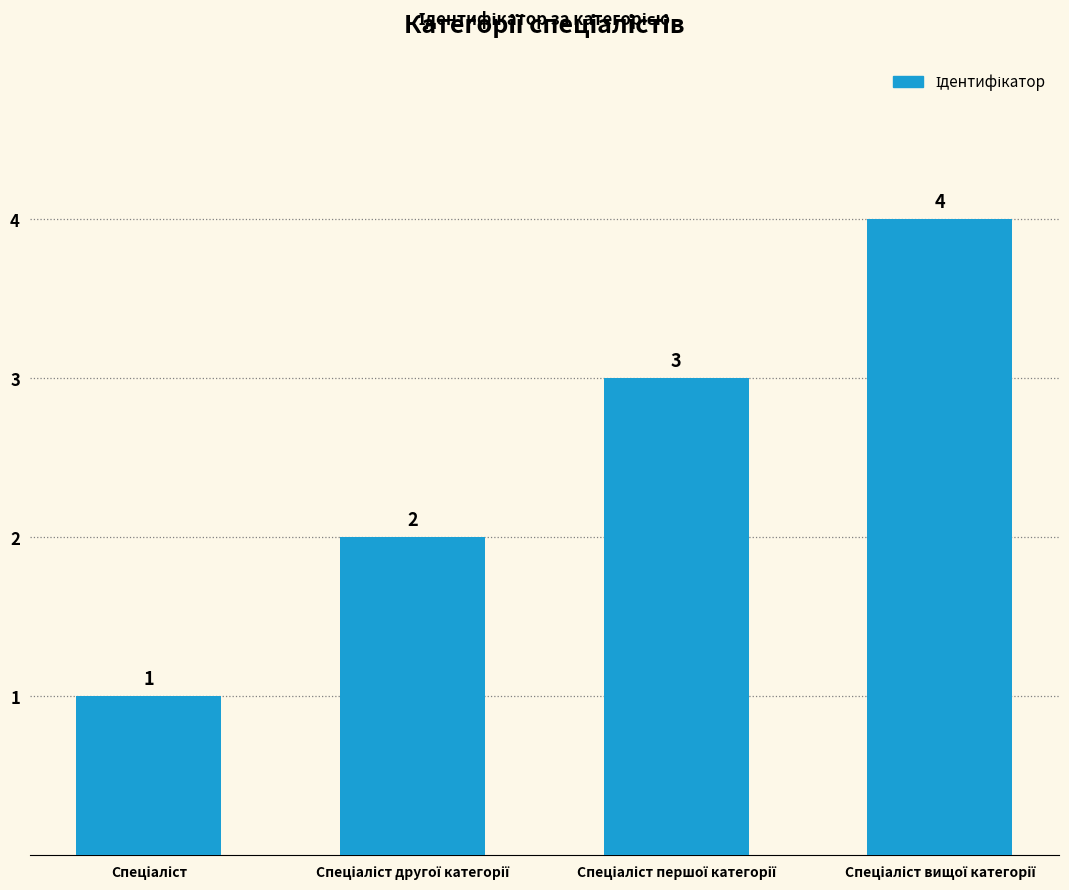

Are the bars grouped side by side (vs. stacked)?

No